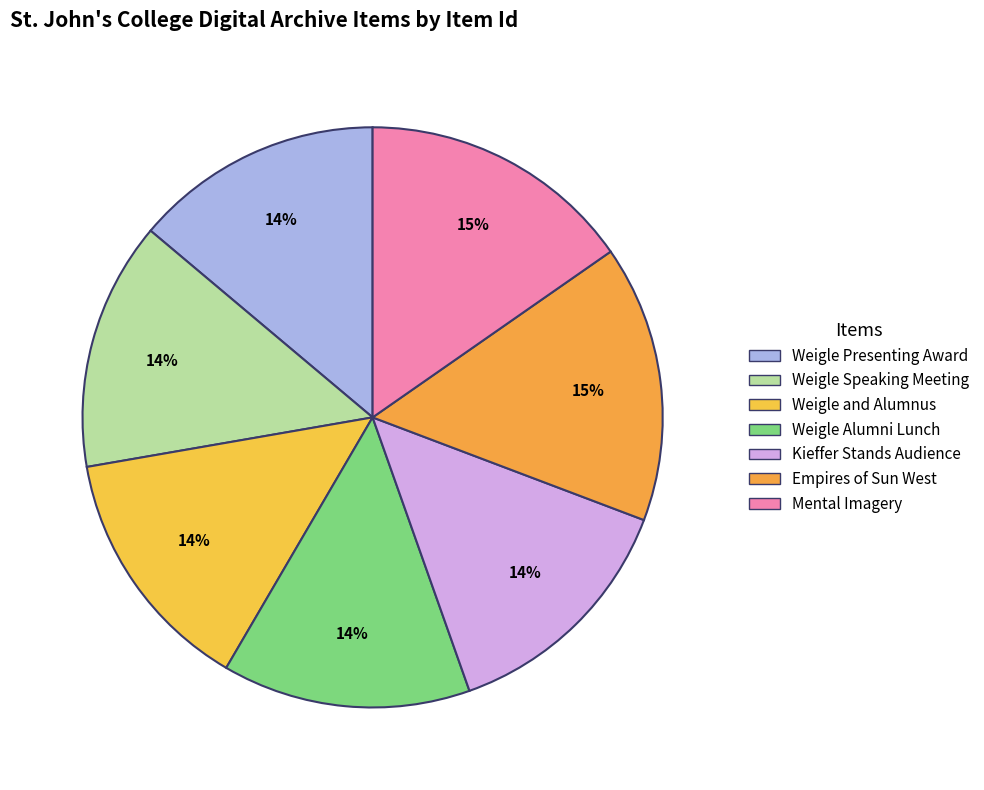

To the nearest percent, what is the average slice percentage?

14%